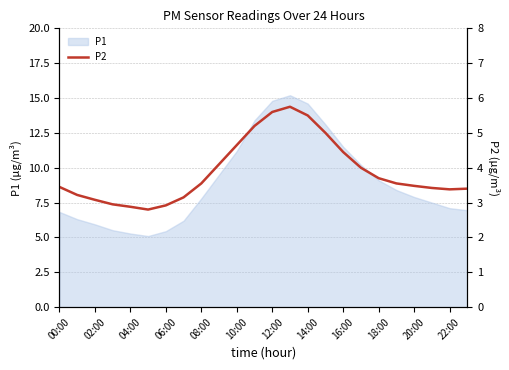

The value of P1 at 22:00 is 1.7. True or false?

False